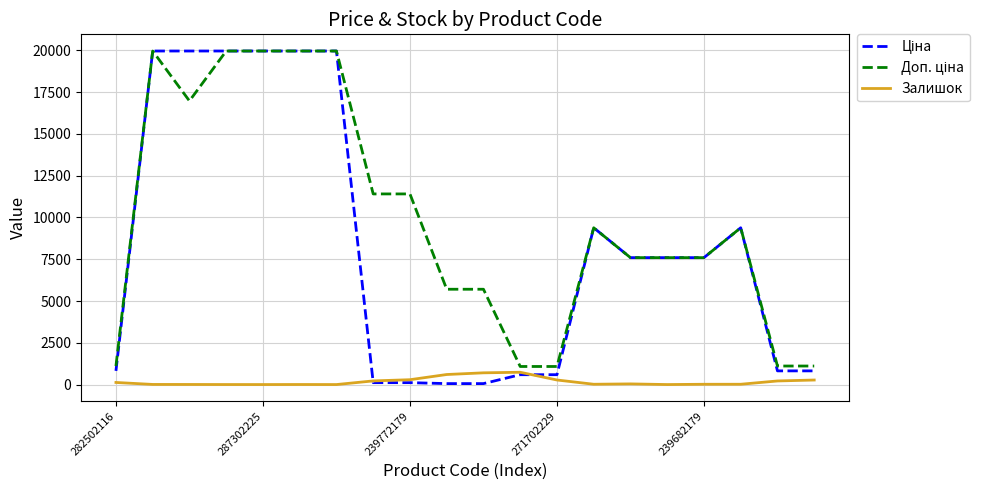

What is the greatest value displayed?

19964.2